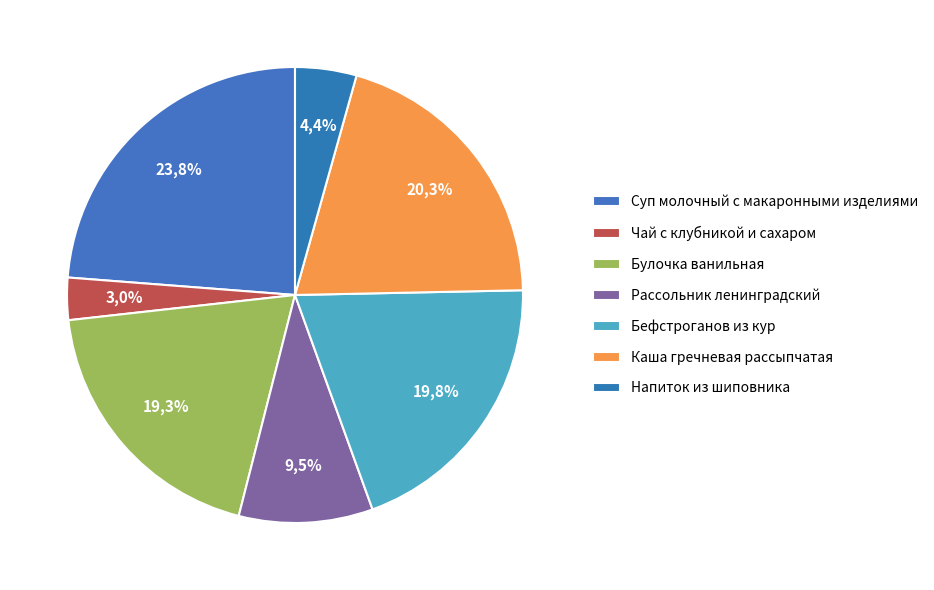

What is the largest slice in the pie chart?

Суп молочный с макаронными изделиями